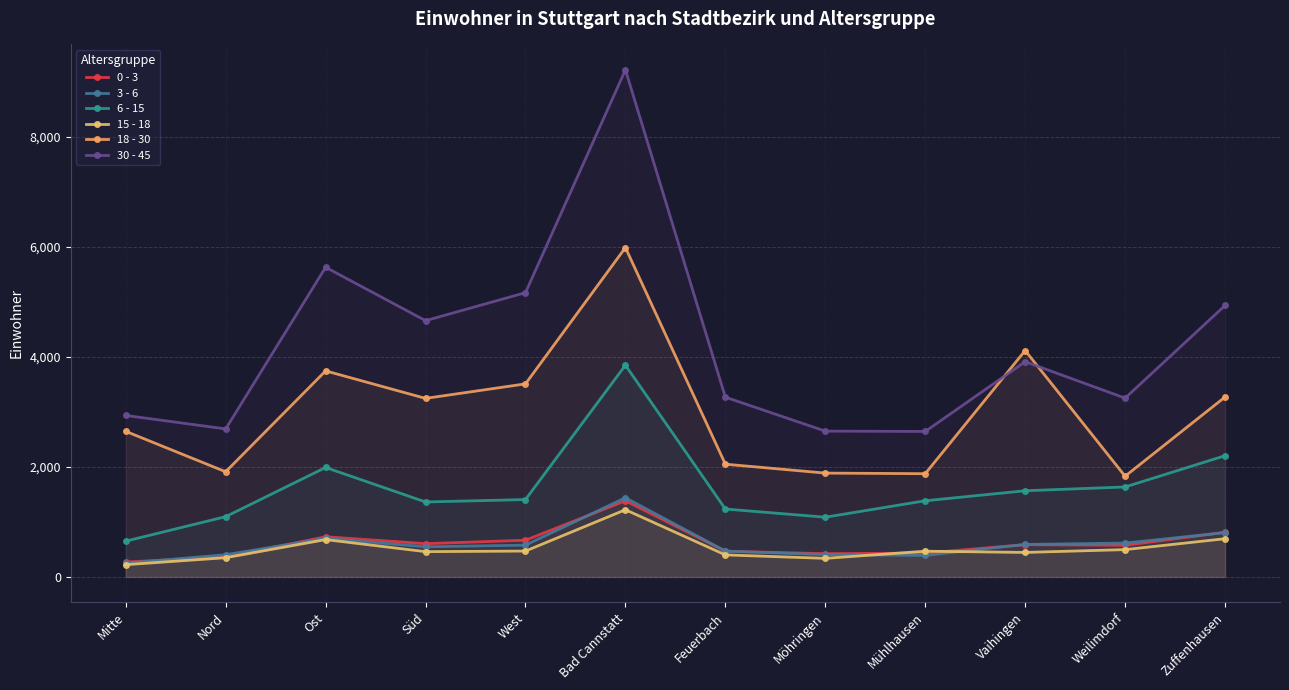

What value does the 18 - 30 series have at Feuerbach?

2050